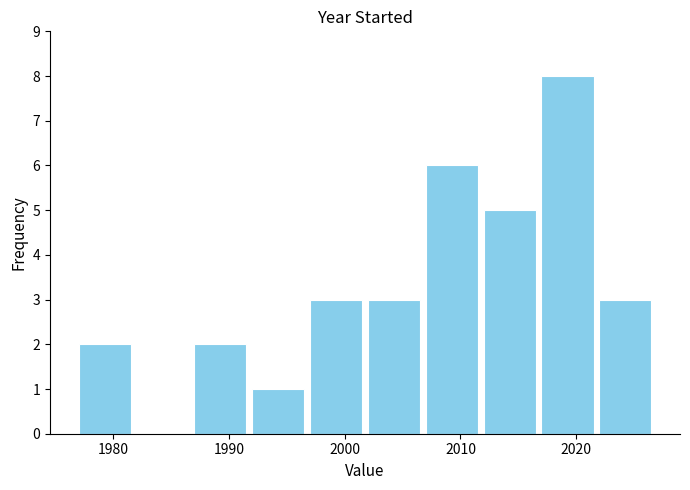

Over which range of the x-axis is the bar tallest?

2017 to 2022